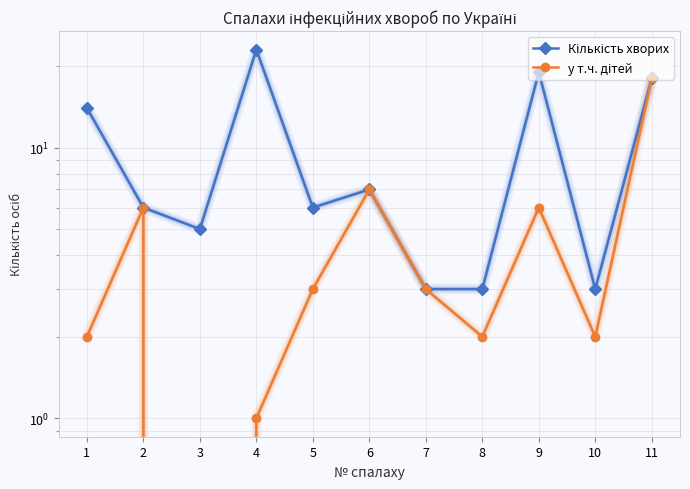

At which category does the chart reach its peak across all series?

4